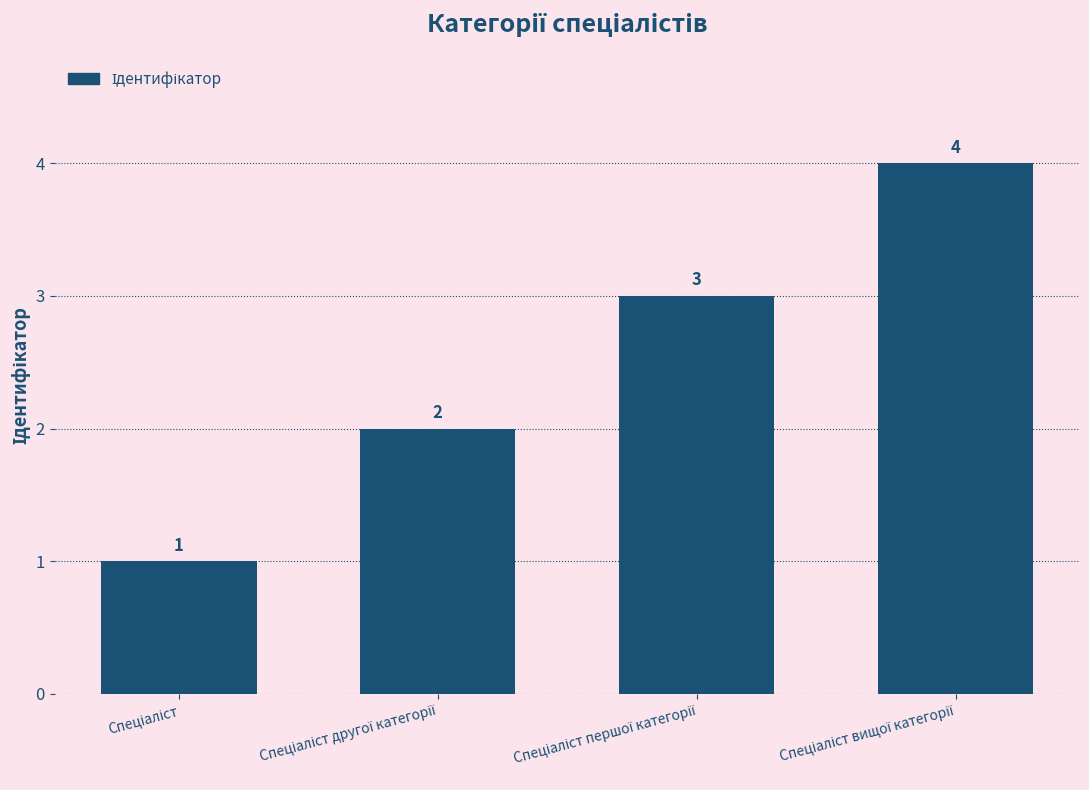

Does the chart contain any negative values?

No